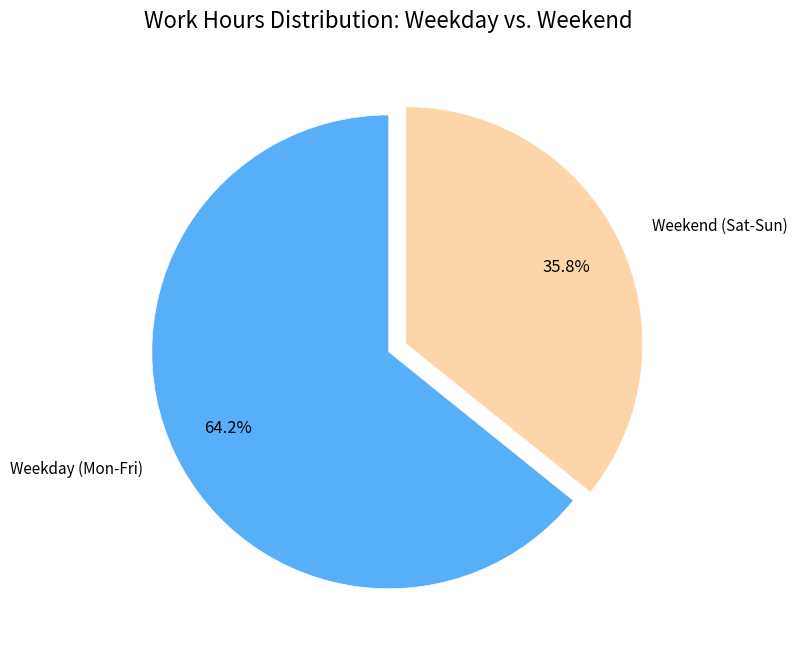

Which category has the biggest portion of the pie?

Weekday (Mon-Fri)